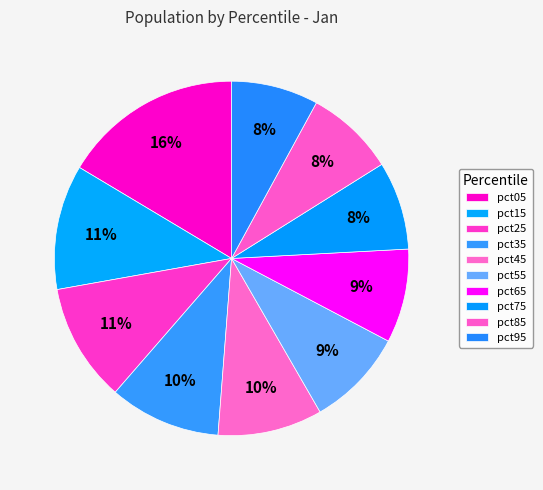

Rank the categories by value from highest to lowest.

pct05, pct15, pct25, pct35, pct45, pct55, pct65, pct85, pct75, pct95